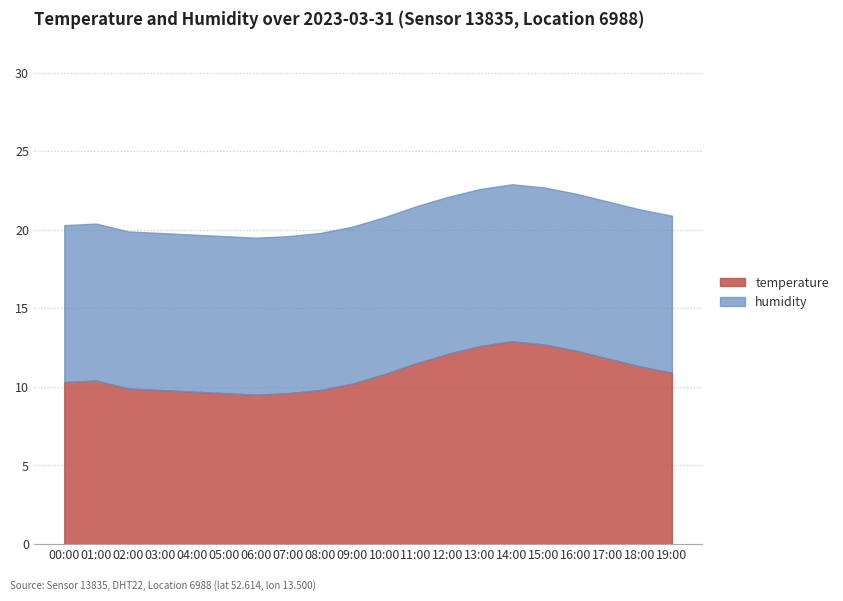

What is the total value across all series at 00:00?

20.3